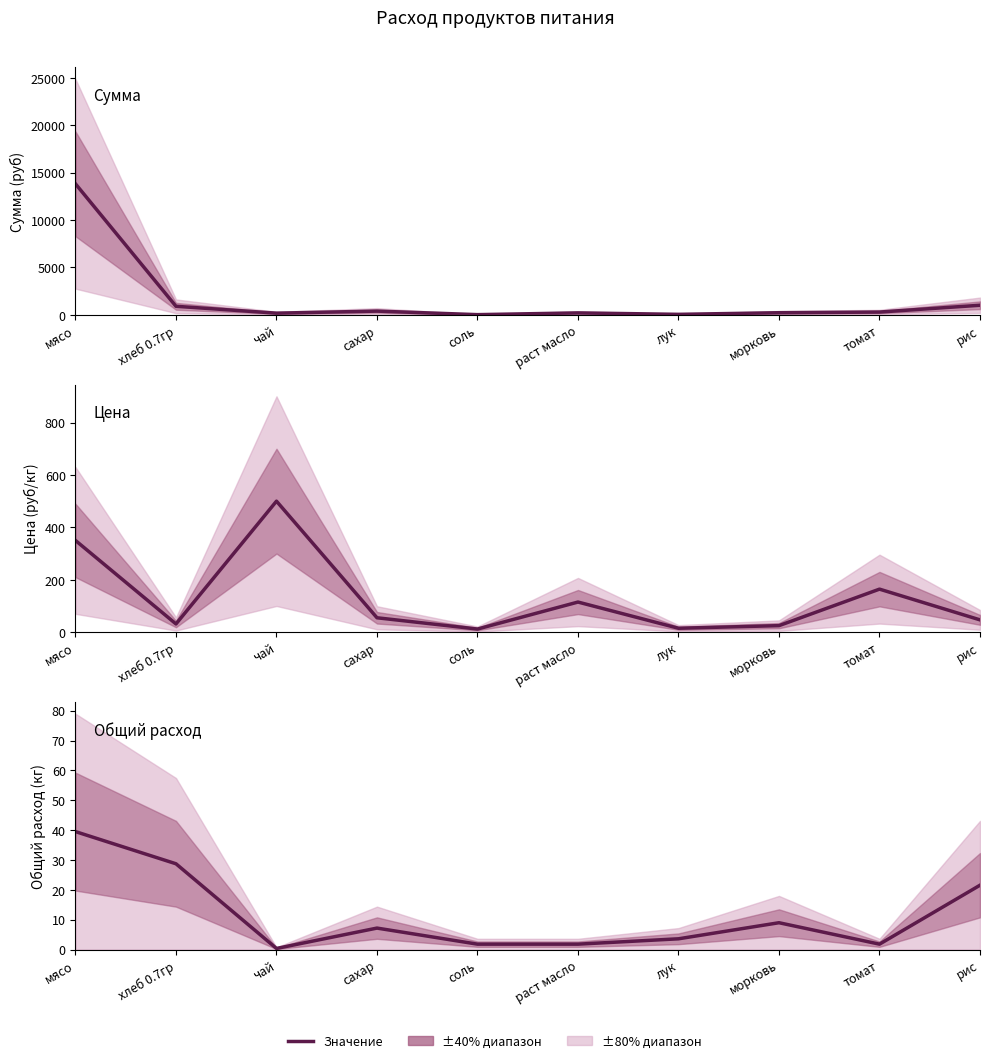

What is the difference between the Цена values at морковь and сахар?

30.0